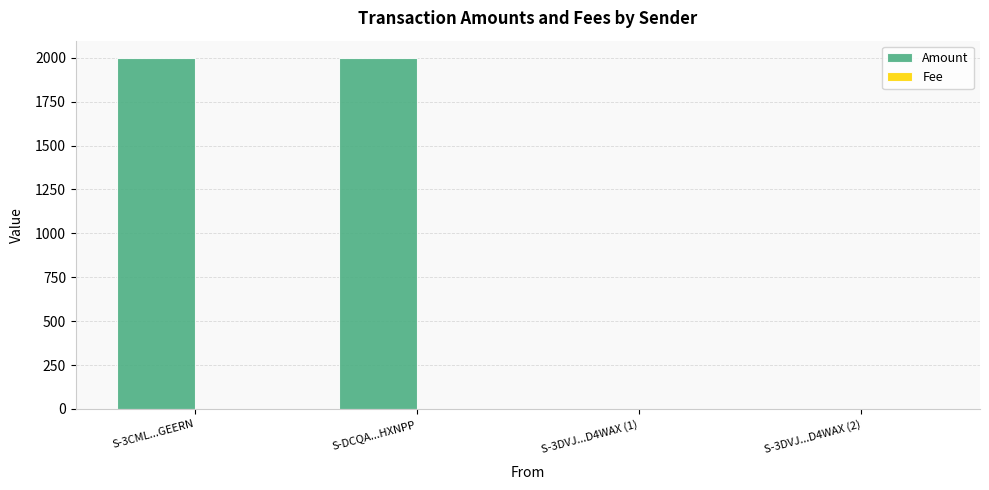

What is the greatest value displayed?

1997.0